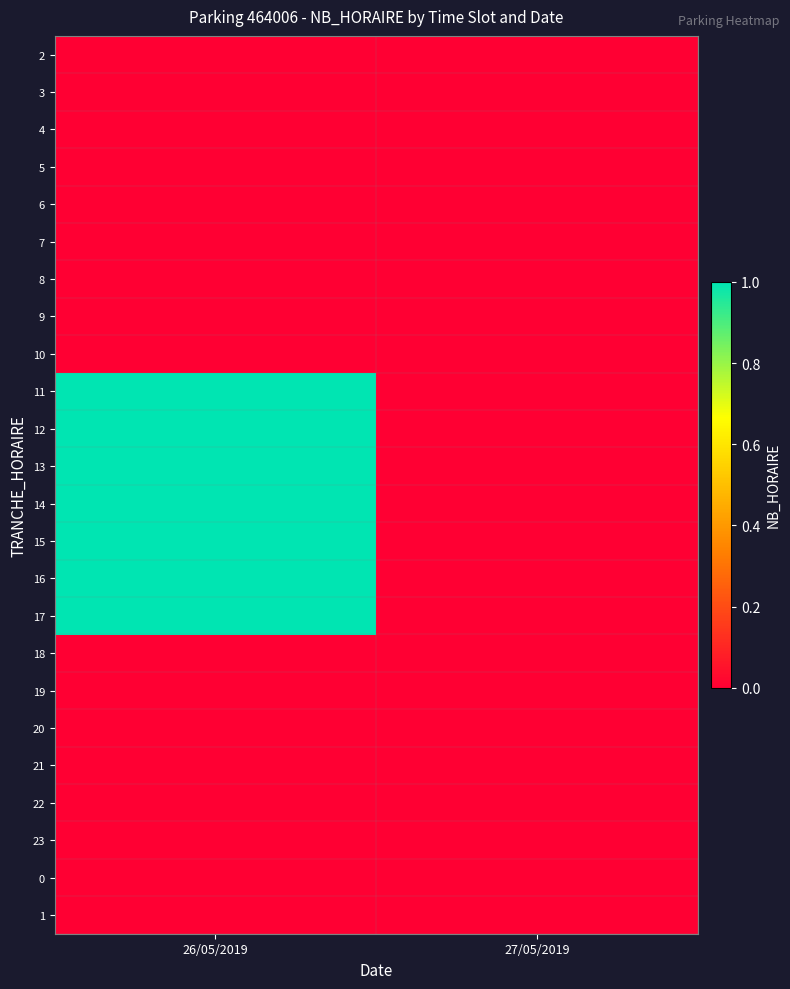

Reading right to left, extract all data points from this chart.

2: 27/05/2019=0	26/05/2019=0
3: 27/05/2019=0	26/05/2019=0
4: 27/05/2019=0	26/05/2019=0
5: 27/05/2019=0	26/05/2019=0
6: 27/05/2019=0	26/05/2019=0
7: 27/05/2019=0	26/05/2019=0
8: 27/05/2019=0	26/05/2019=0
9: 27/05/2019=0	26/05/2019=0
10: 27/05/2019=0	26/05/2019=0
11: 27/05/2019=0	26/05/2019=1
12: 27/05/2019=0	26/05/2019=1
13: 27/05/2019=0	26/05/2019=1
14: 27/05/2019=0	26/05/2019=1
15: 27/05/2019=0	26/05/2019=1
16: 27/05/2019=0	26/05/2019=1
17: 27/05/2019=0	26/05/2019=1
18: 27/05/2019=0	26/05/2019=0
19: 27/05/2019=0	26/05/2019=0
20: 27/05/2019=0	26/05/2019=0
21: 27/05/2019=0	26/05/2019=0
22: 27/05/2019=0	26/05/2019=0
23: 27/05/2019=0	26/05/2019=0
0: 27/05/2019=0	26/05/2019=0
1: 27/05/2019=0	26/05/2019=0